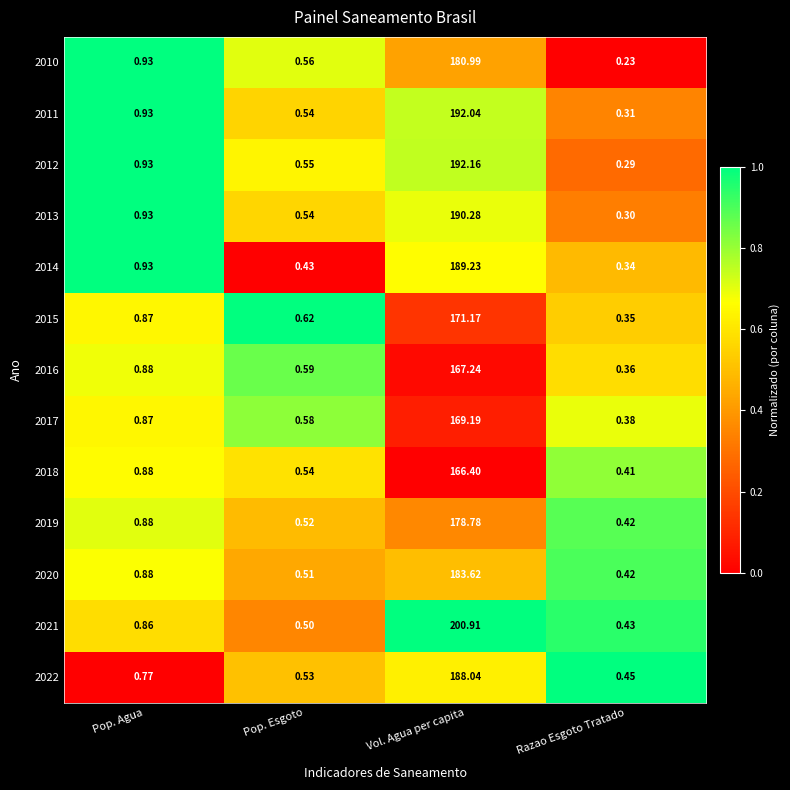

List the labels in order of 2017 value, smallest first.

Razao Esgoto Tratado, Pop. Esgoto, Pop. Agua, Vol. Agua per capita